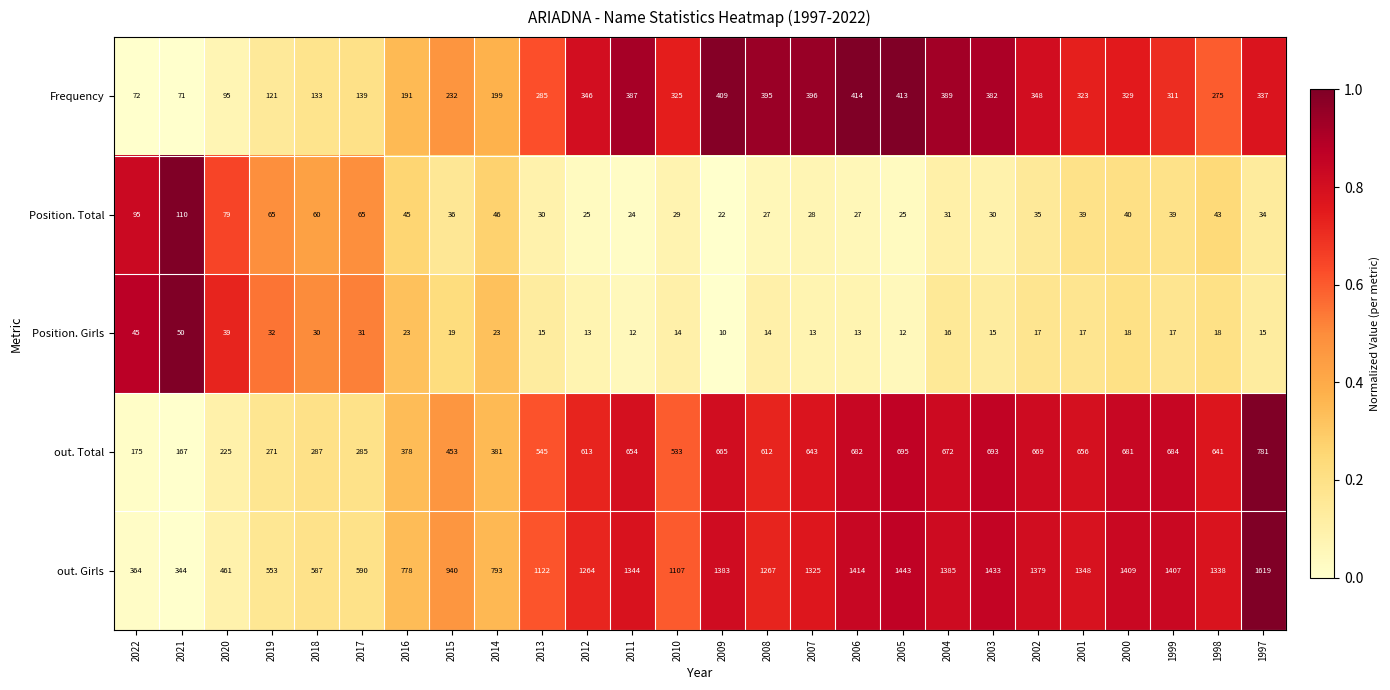

Between 2020 and 2009, which series saw the biggest shift?

out. Girls